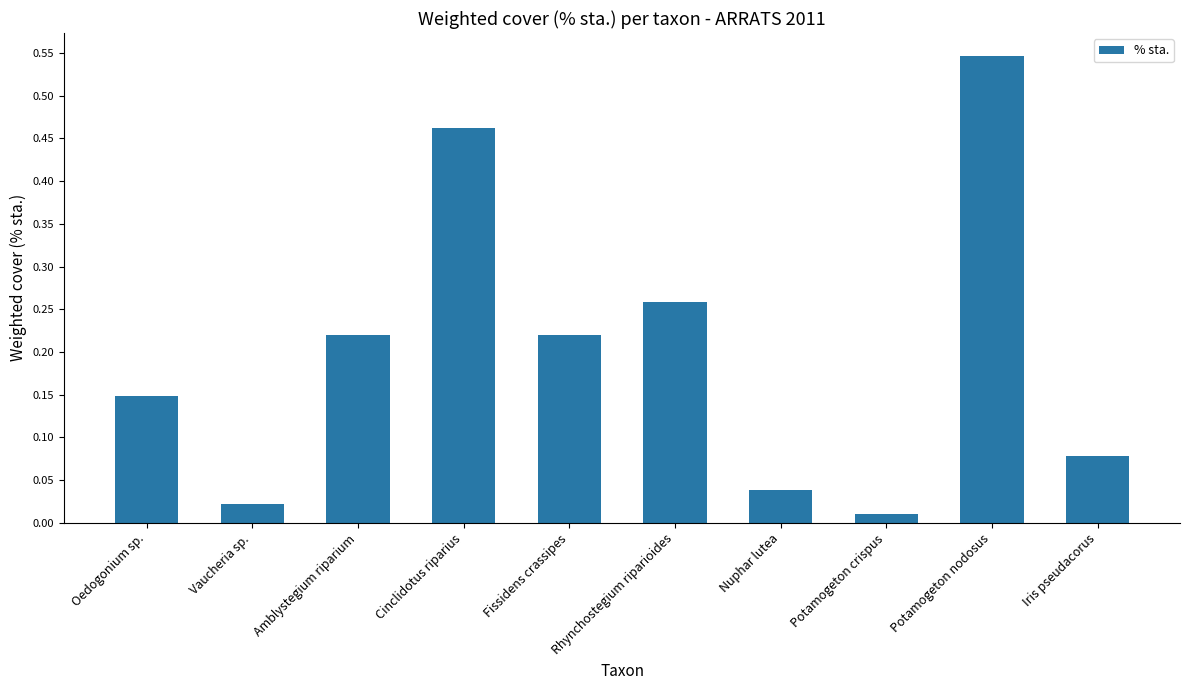

What is the sum of all values?

2.0